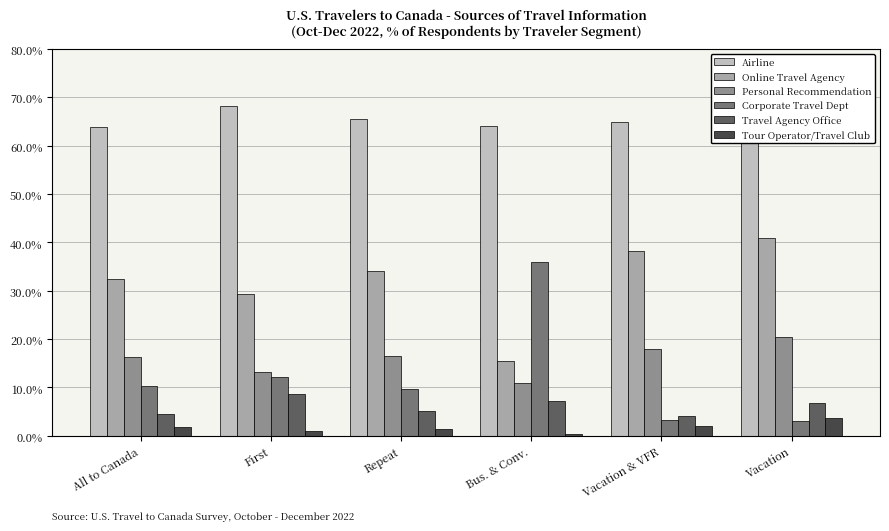

Which series has the largest total across all categories?

Airline